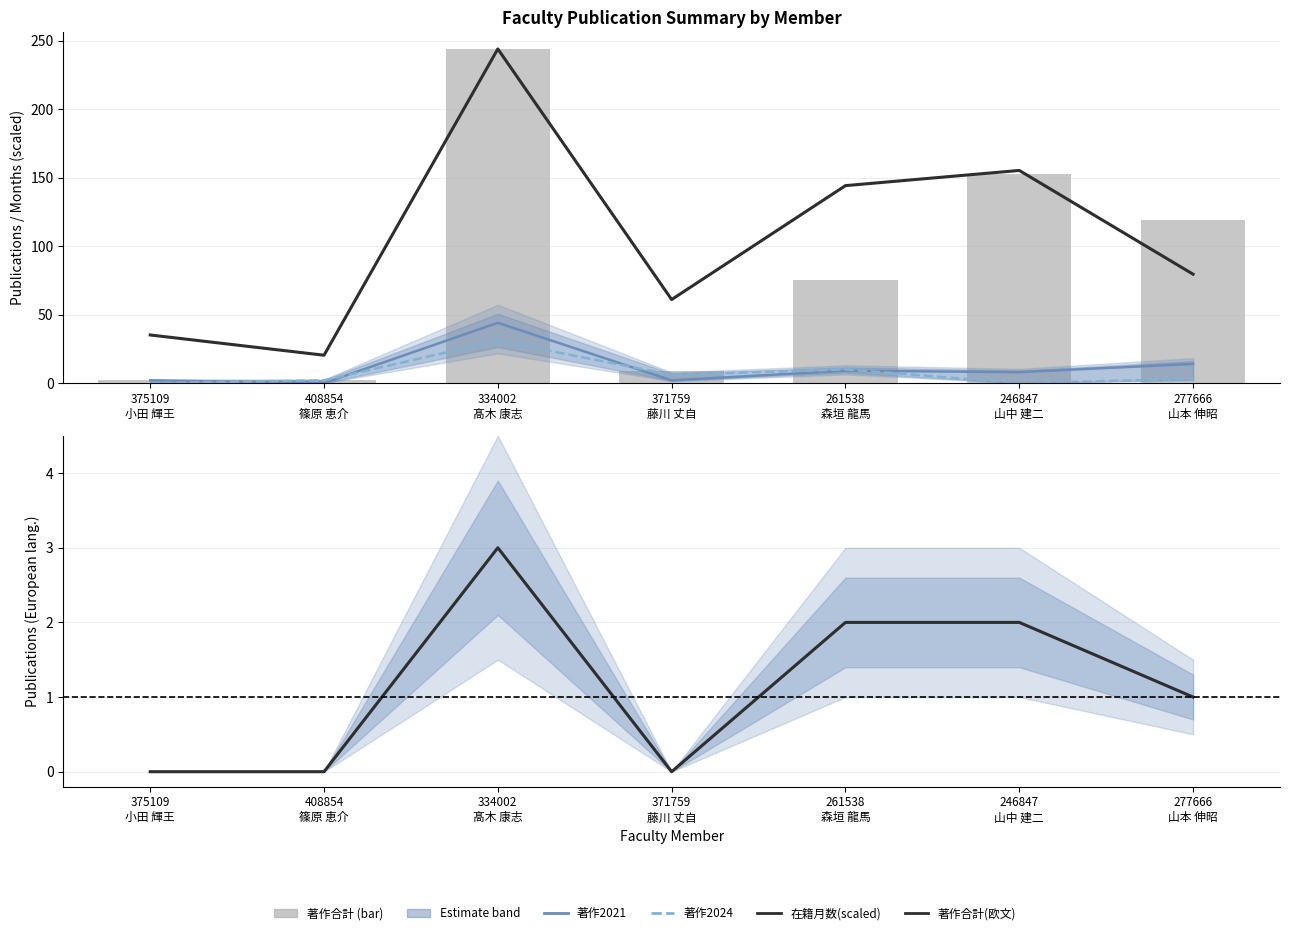

Is it true that 在籍月数(scaled) equals 79.5 at 277666
山本 伸昭?

True